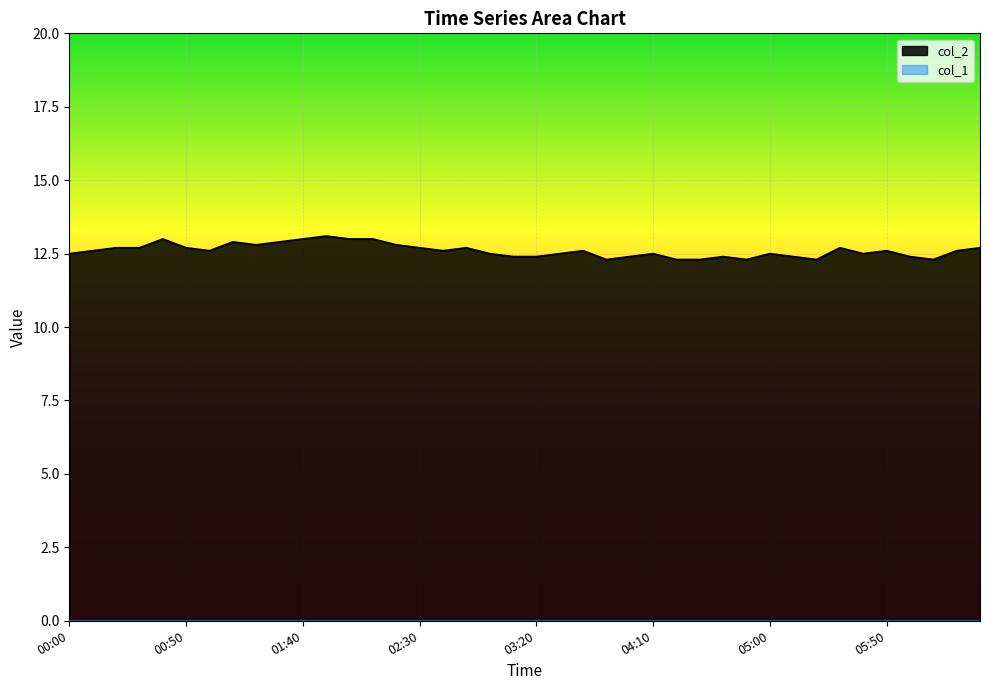

The value at 2023/10/07 02:40 is 12.6. True or false?

True